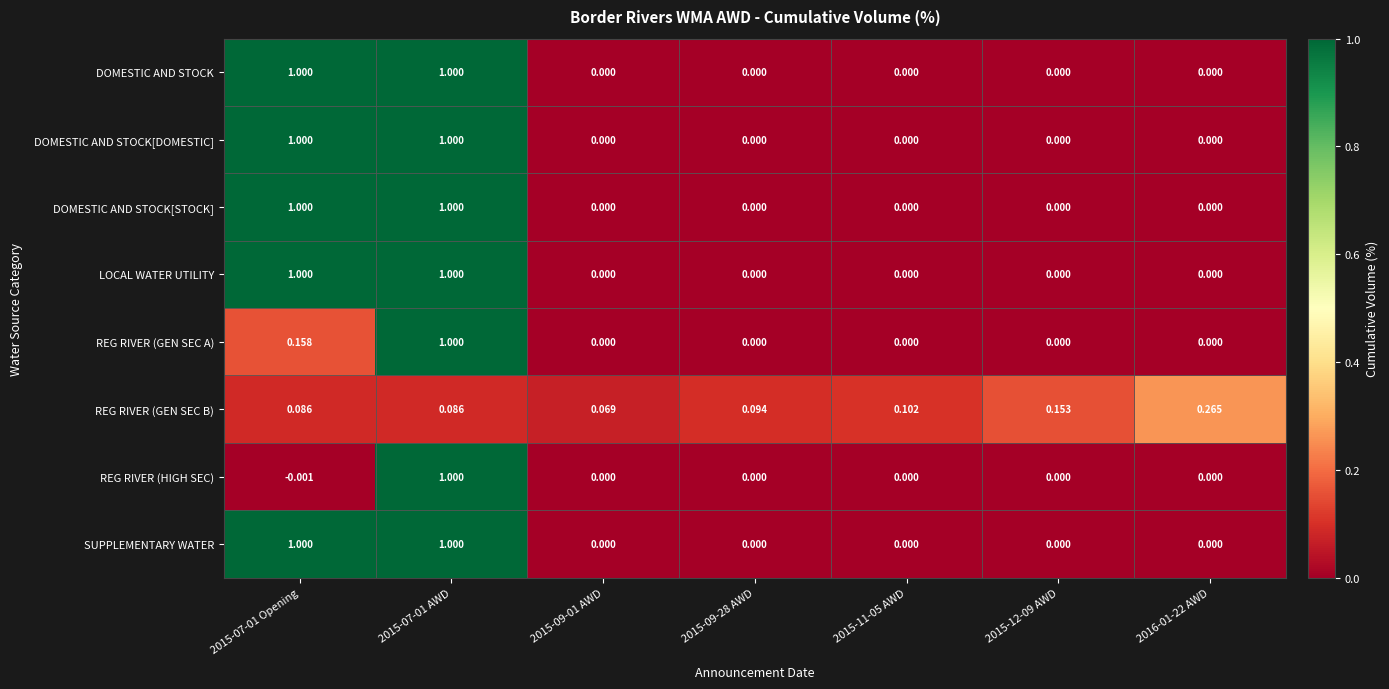

Which series changed the most between 2015-09-01 AWD and 2015-12-09 AWD?

REG RIVER (GEN SEC B)